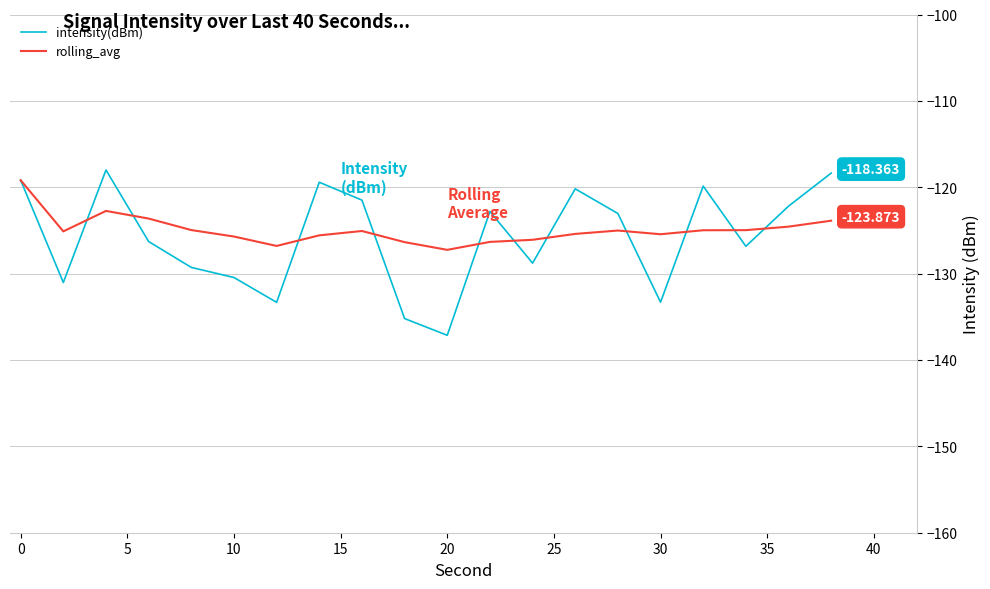

Which series has the widest spread of values?

intensity(dBm)